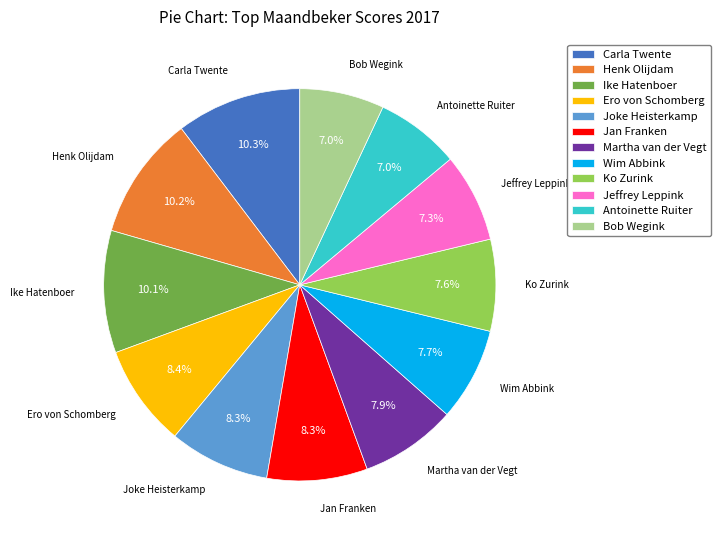

What is the ratio of the value at Ero von Schomberg to the value at Jan Franken?

1.0